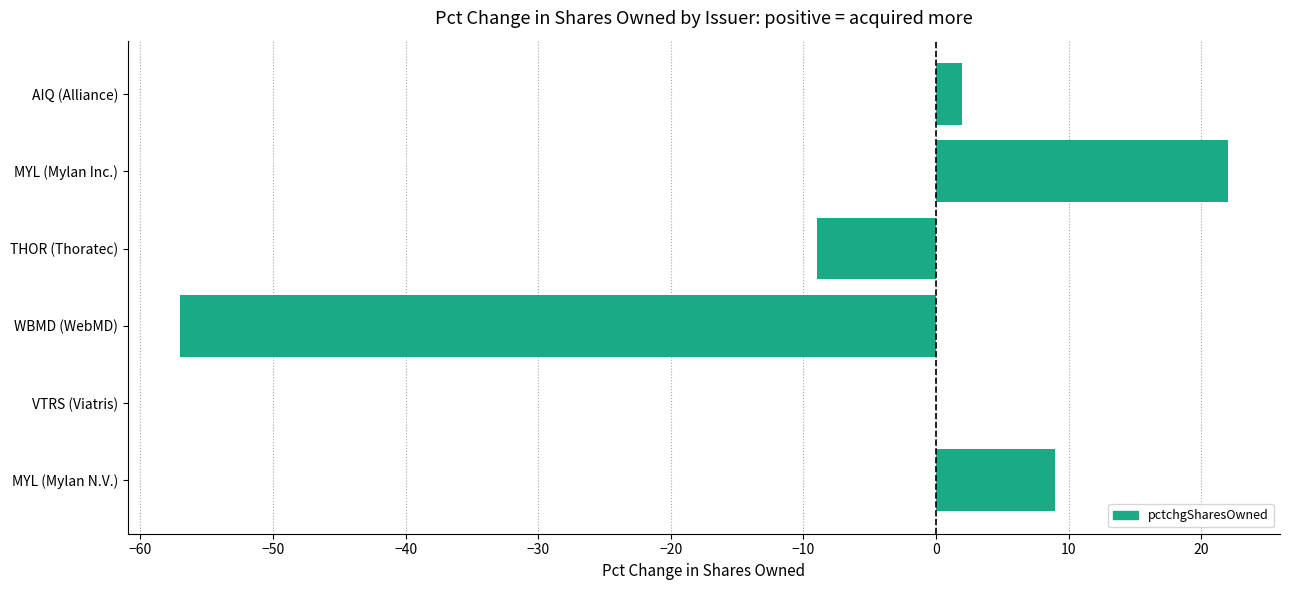

What is the ratio of the value at MYL (Mylan N.V.) to the value at AIQ (Alliance)?

4.5